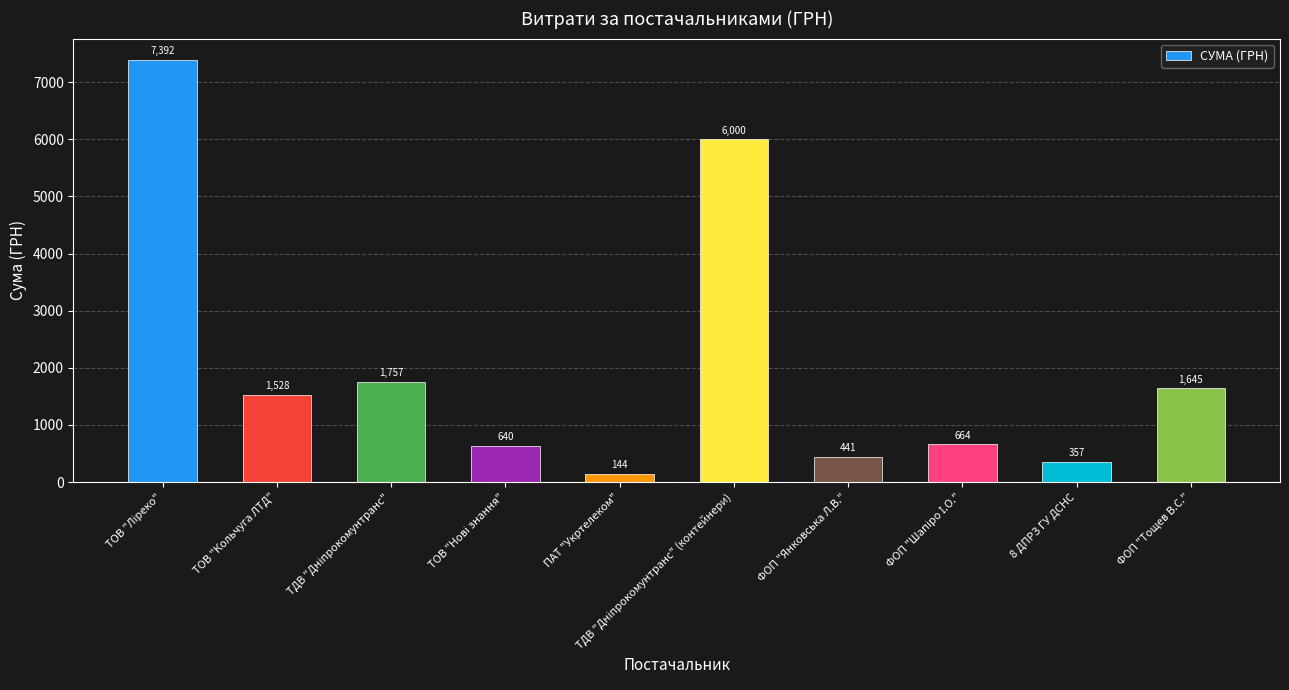

How many data points does each series have?

10